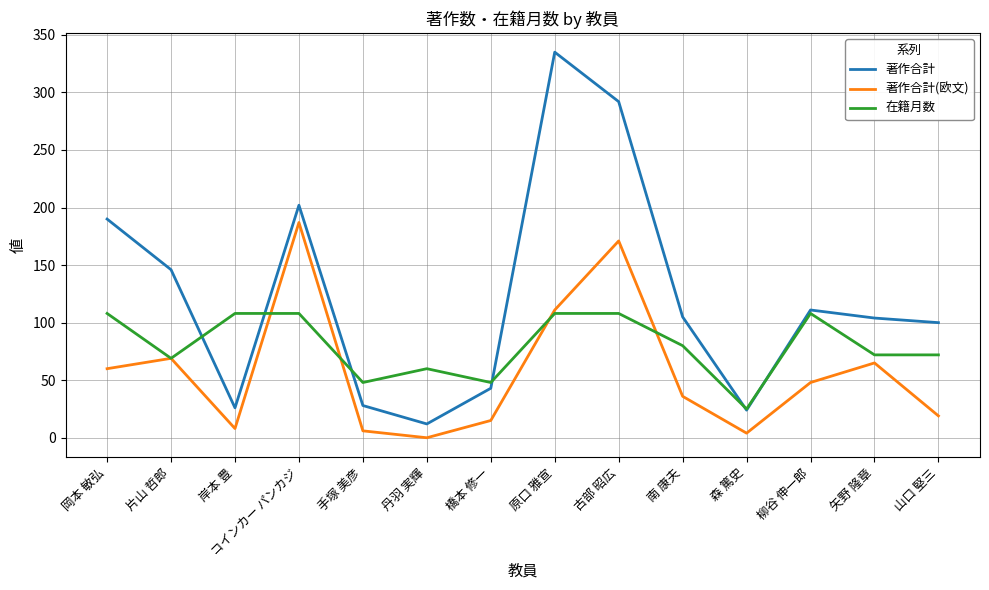

Is this an area chart (filled region under the line)?

No